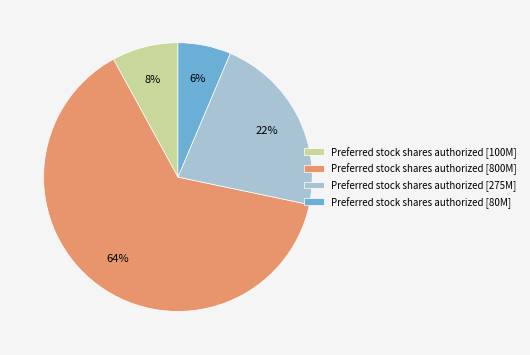

To the nearest percent, what is the difference between the Preferred stock shares authorized [275M] and Preferred stock shares authorized [100M] slice percentages?

14%